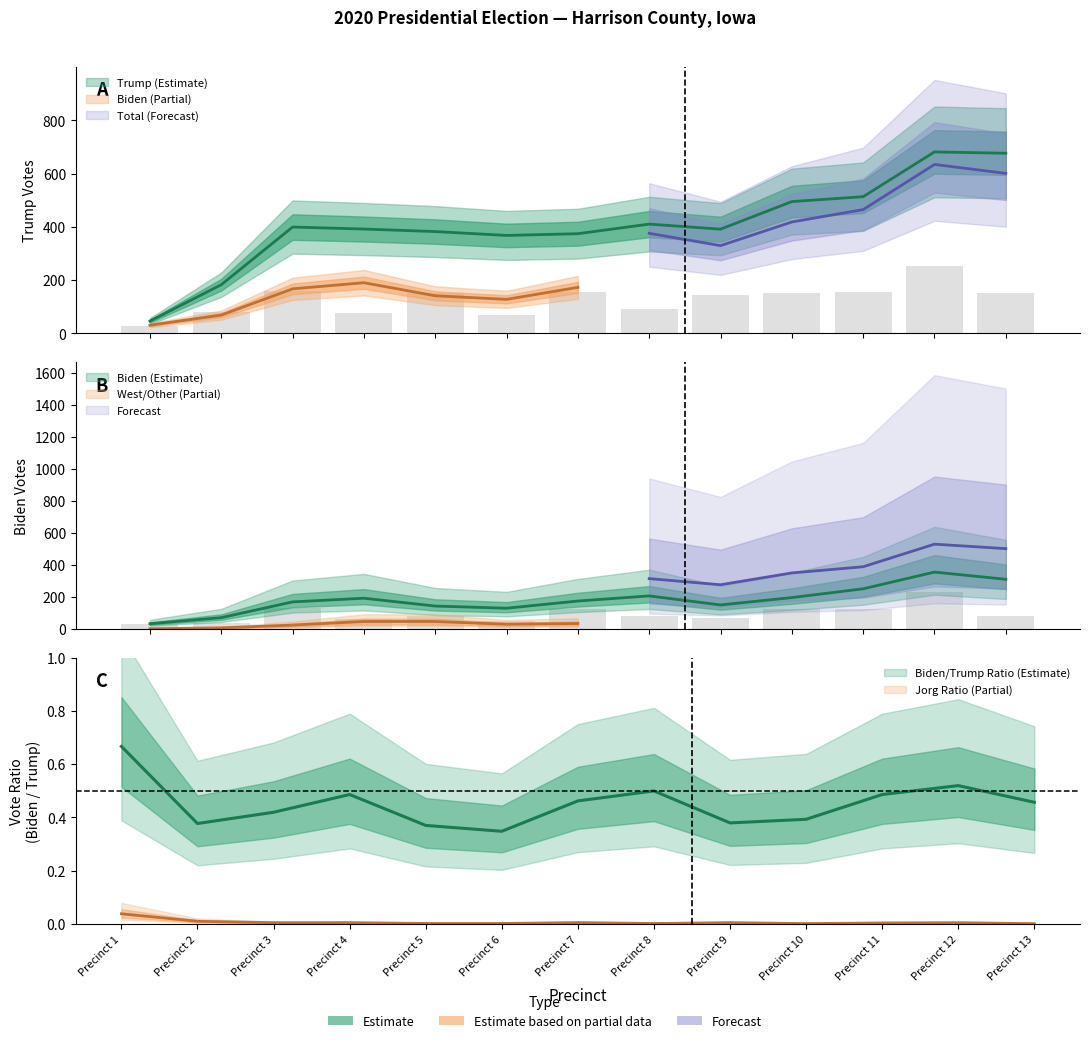

What is the sum of all Total Ballots values?

8155